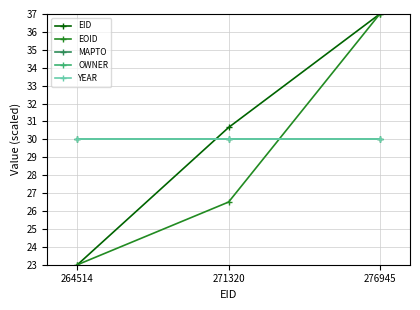

Does the chart have visible grid lines?

Yes